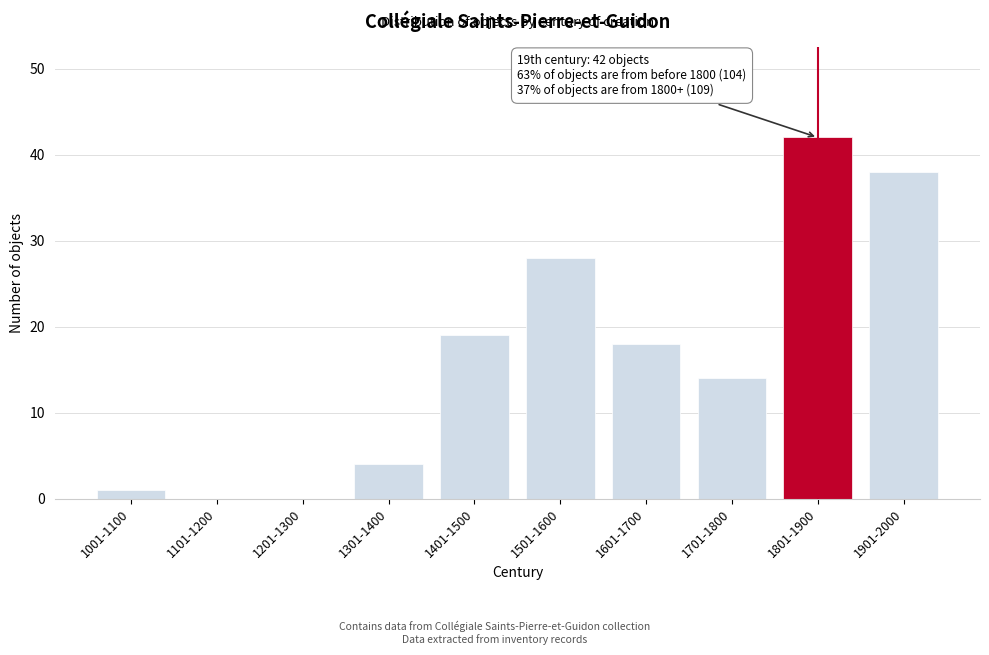

Reading left to right, extract all data points from this chart.

1001-1100=1	1101-1200=0	1201-1300=0	1301-1400=4	1401-1500=19	1501-1600=28	1601-1700=18	1701-1800=14	1801-1900=42	1901-2000=38